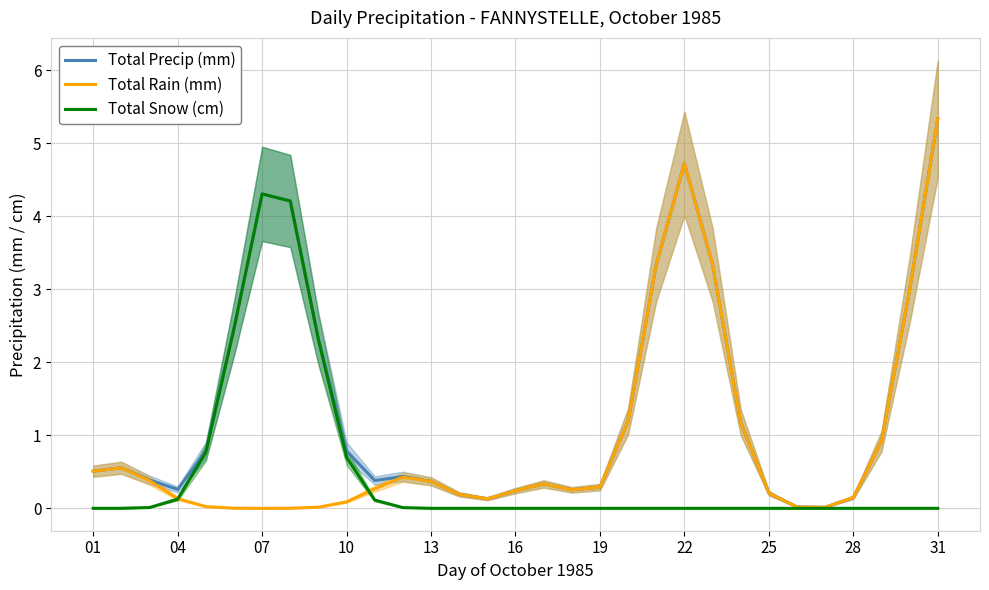

True or false: Total Rain (mm) has more than 2 interior local peaks.

True